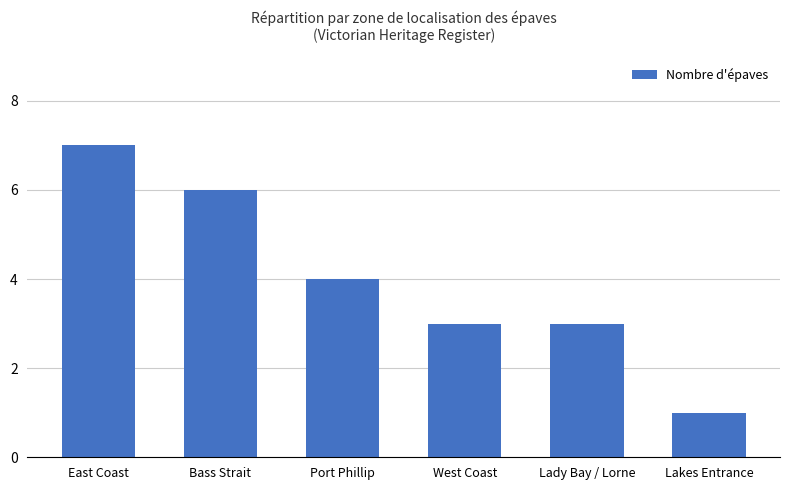

The chart shows a value of 0 at Lakes Entrance. True or false?

False